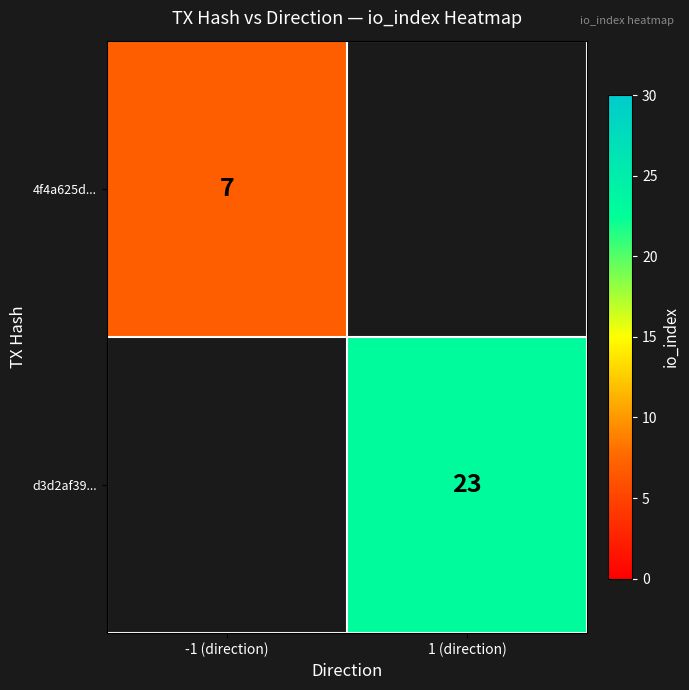

Which label corresponds to the largest value in the chart?

1 (direction)